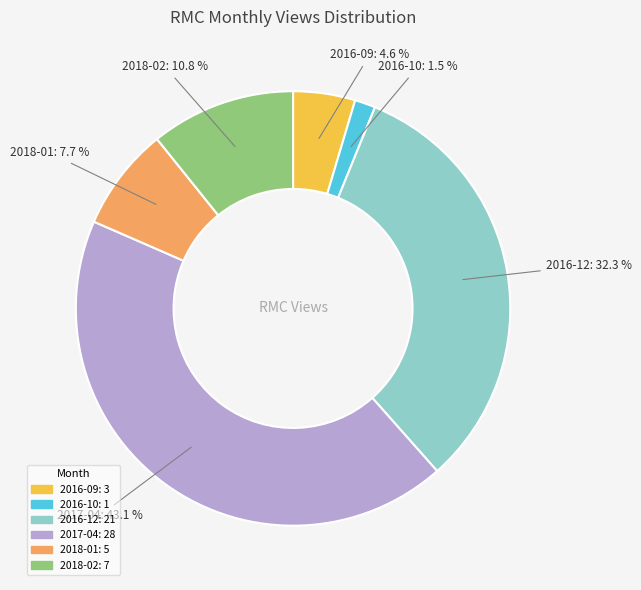

How many segments does this pie chart have?

6